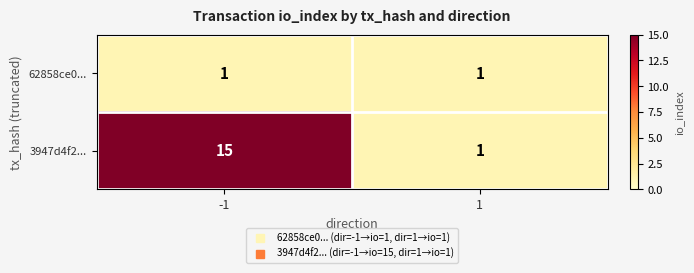

Rank the series by their average value, from lowest to highest.

62858ce0..., 3947d4f2...